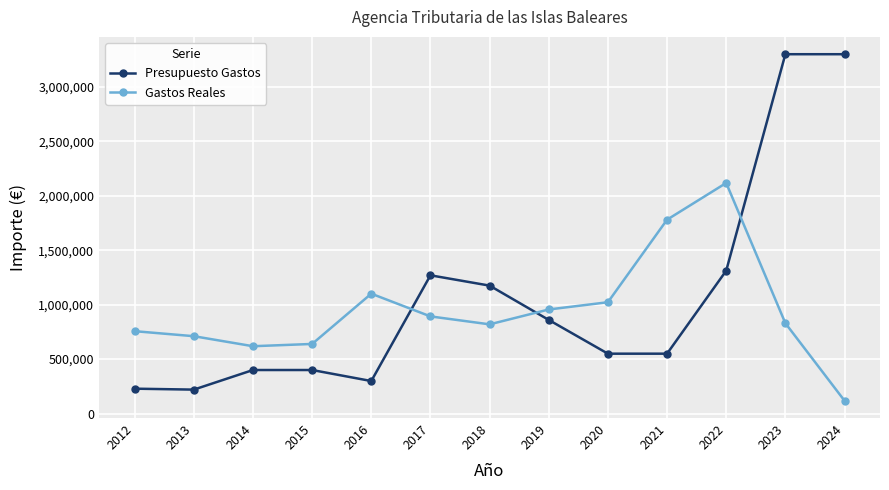

At 2015, list the series in order from largest to smallest.

Gastos Reales, Presupuesto Gastos